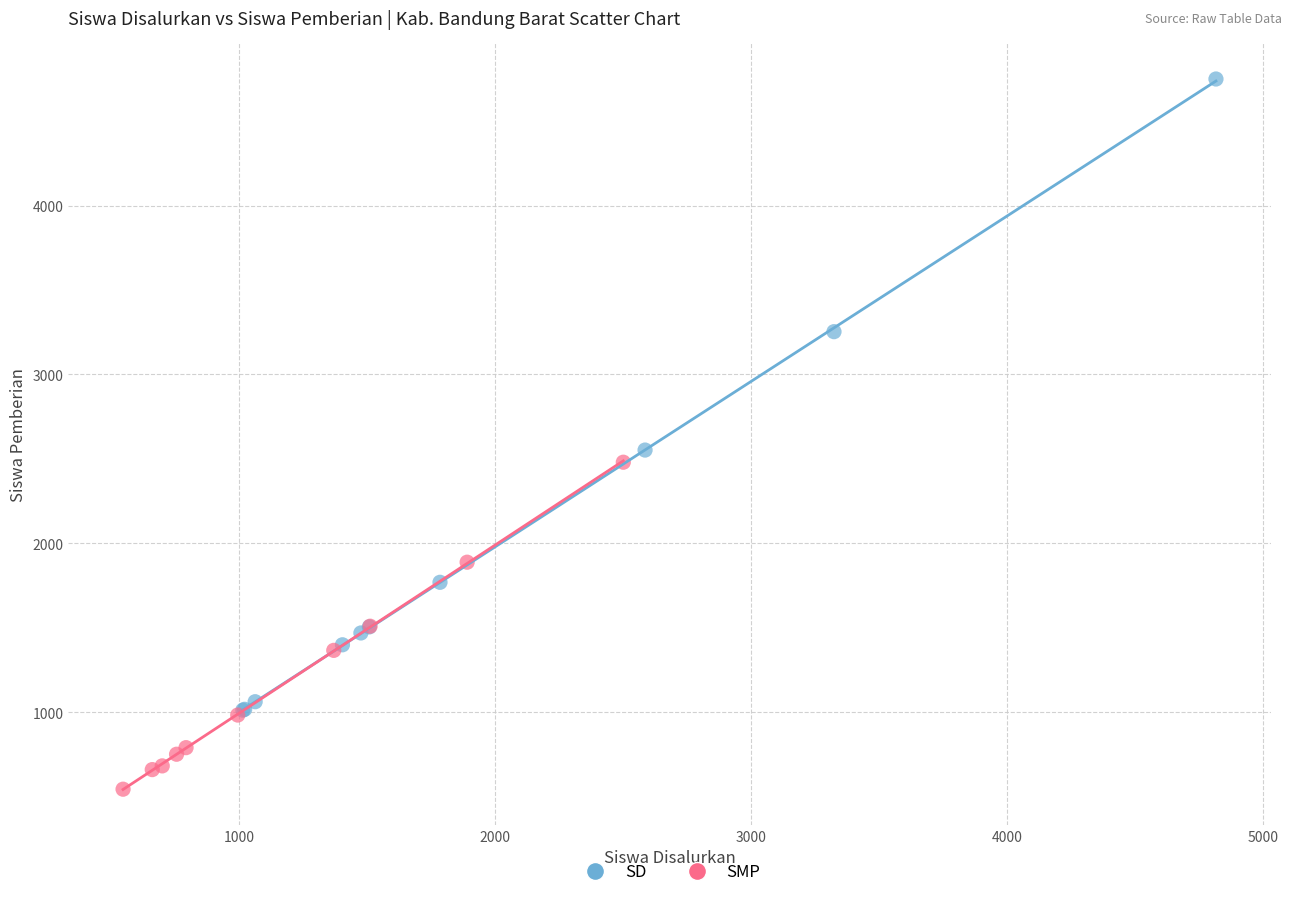

Which series has the largest Y range (max minus min)?

SD